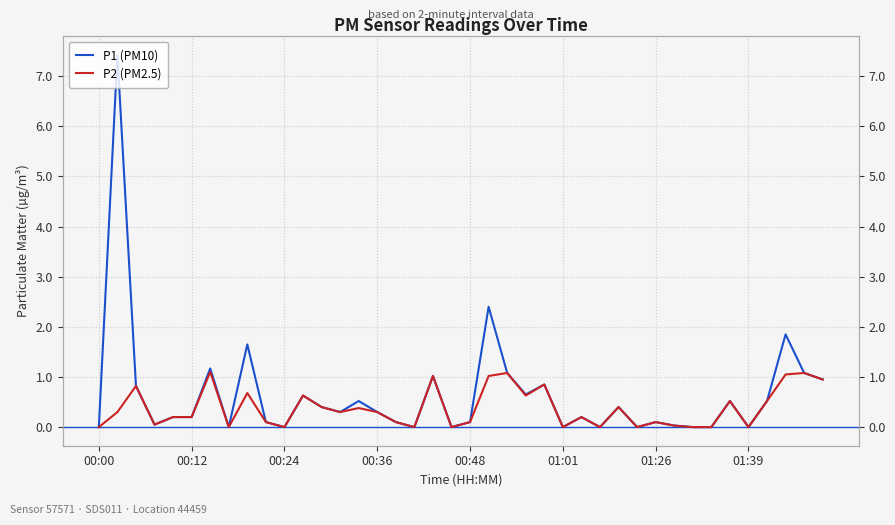

Where is P2 (PM2.5) nearest to the value 0?

00:00